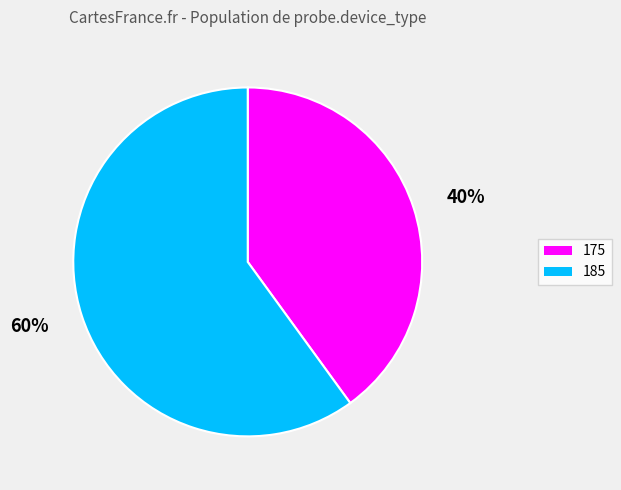

Is it true that 40% is 40% of the pie?

True